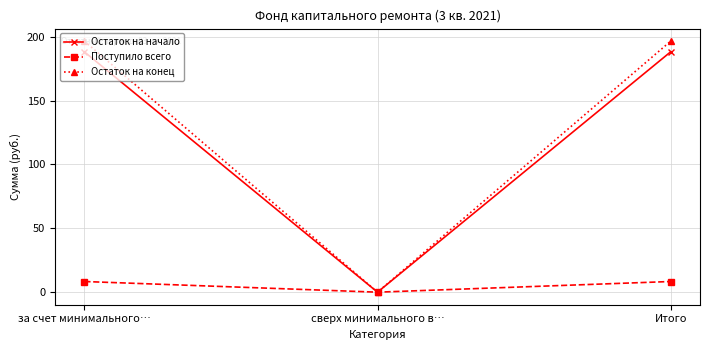

What is the label of the 2nd point from the left?

сверх минимального в…